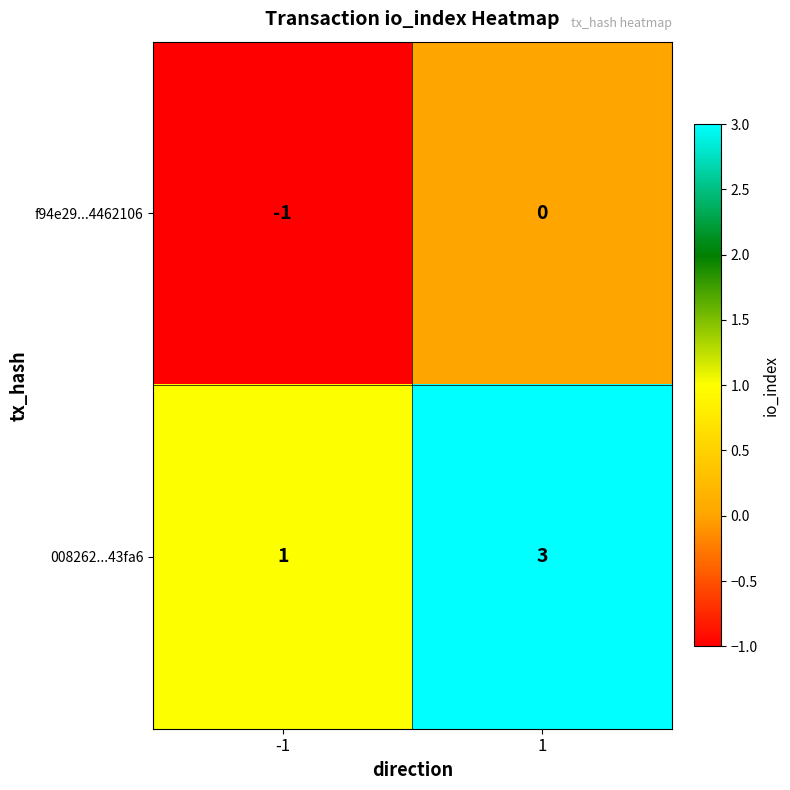

What is the greatest value displayed?

3